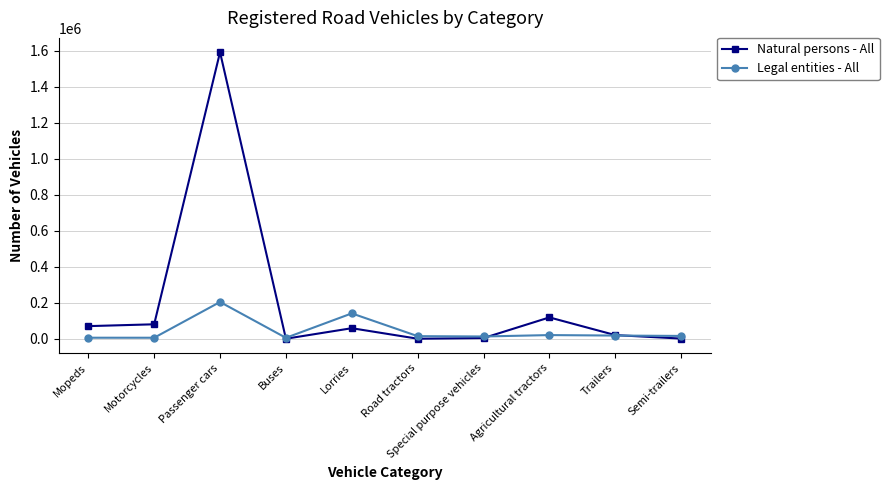

What is the label of the 10th point from the left?

Semi-trailers